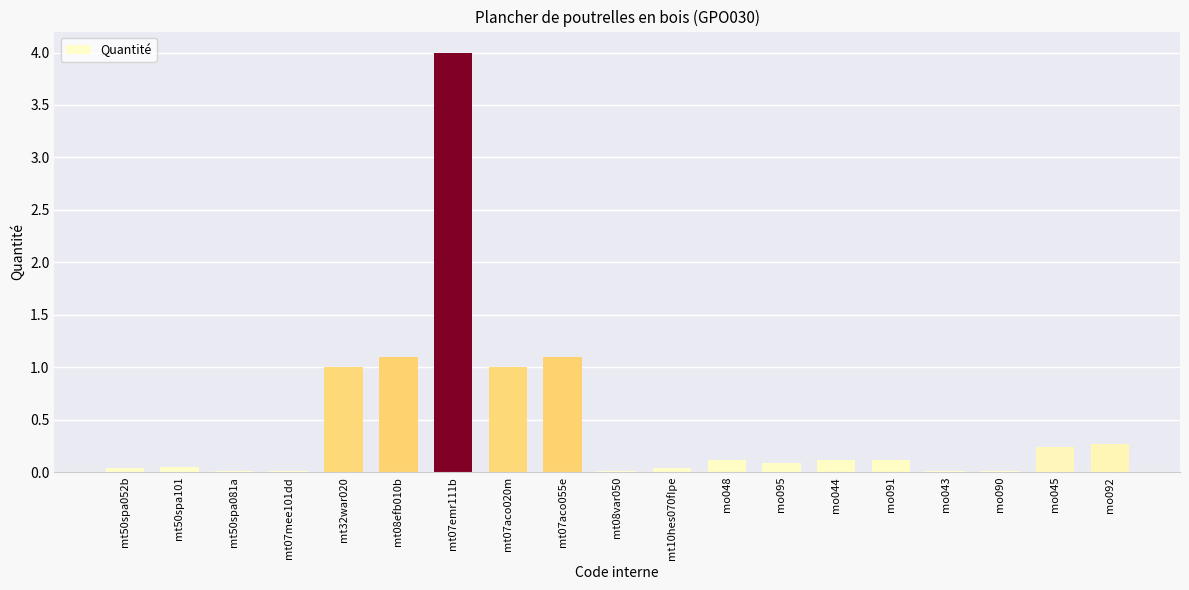

What is the sum of the values at mt50spa101 and mt07aco020m?

1.0